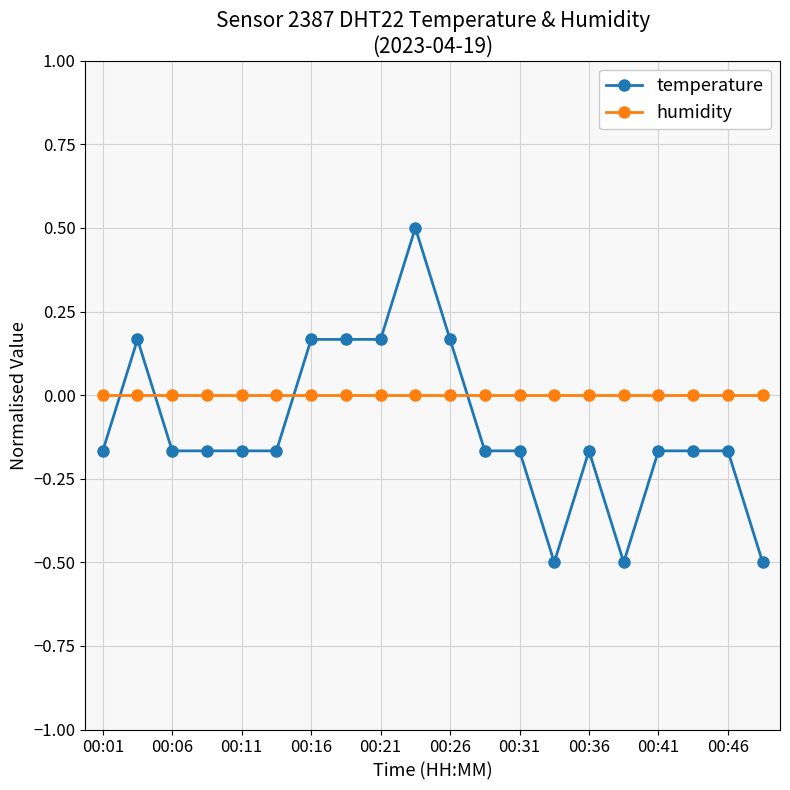

What is the smallest value displayed?

-0.5